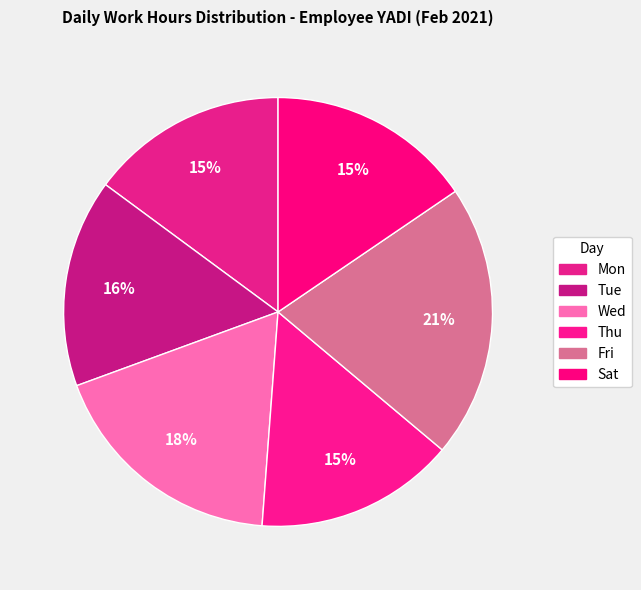

Is there any slice that represents more than half of the pie?

No